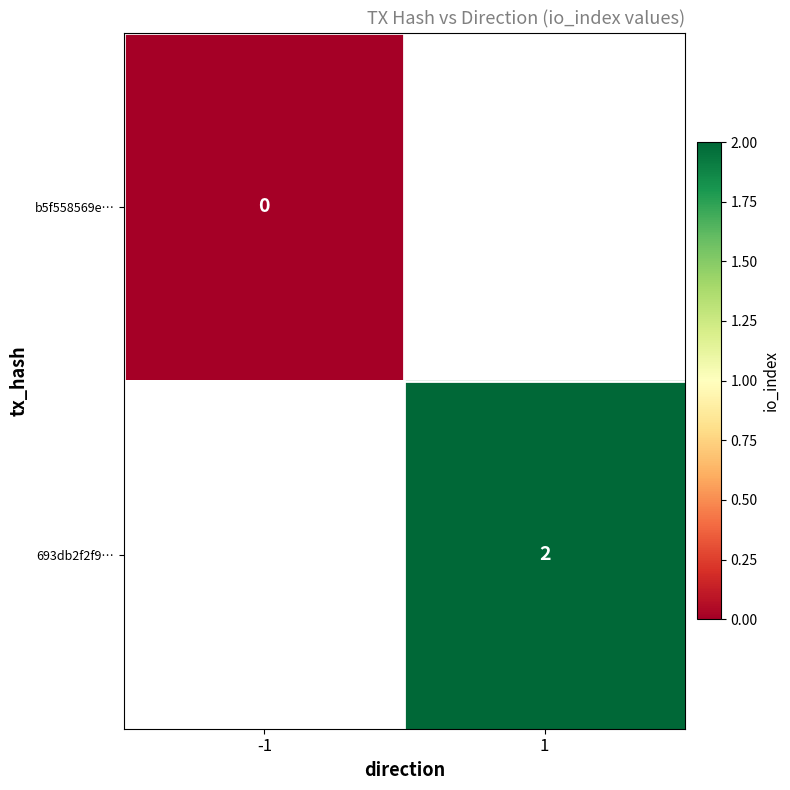

Which label corresponds to the largest value in the chart?

1